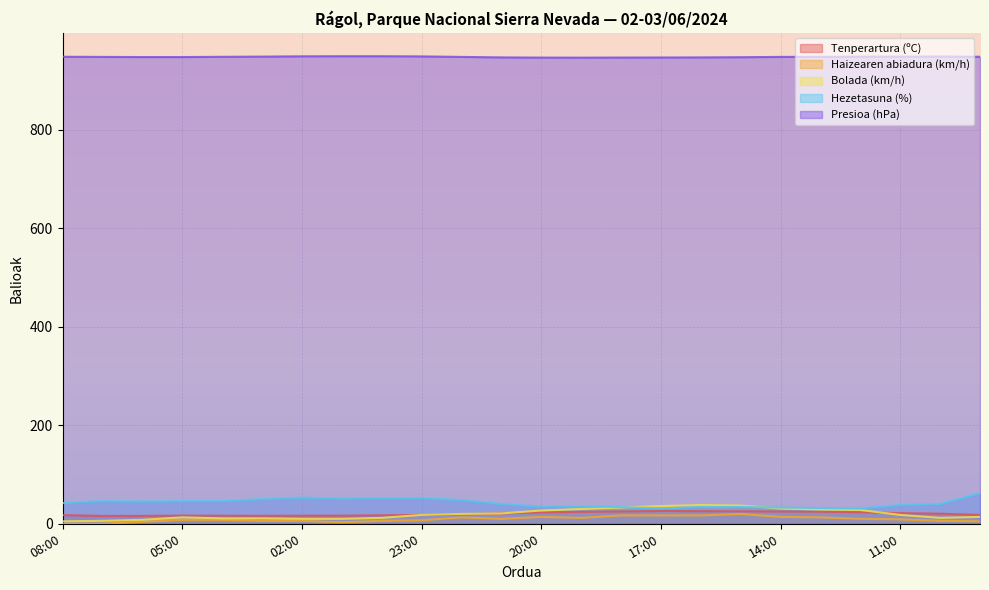

Between 21:00 and 09:00, which series saw the biggest shift?

Hezetasuna (%)